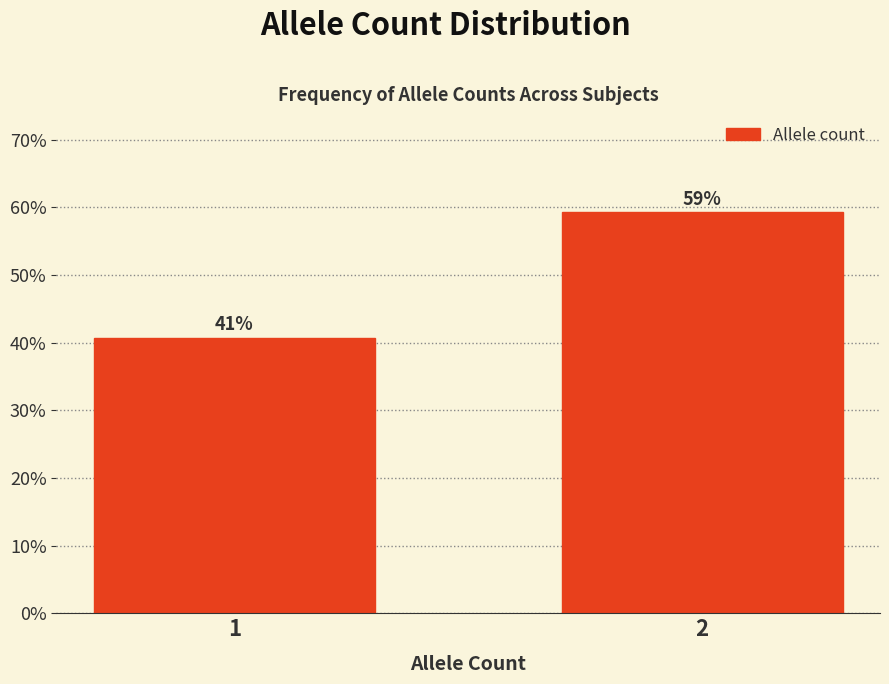

What is the value of the 2nd bar from the left?

59.3